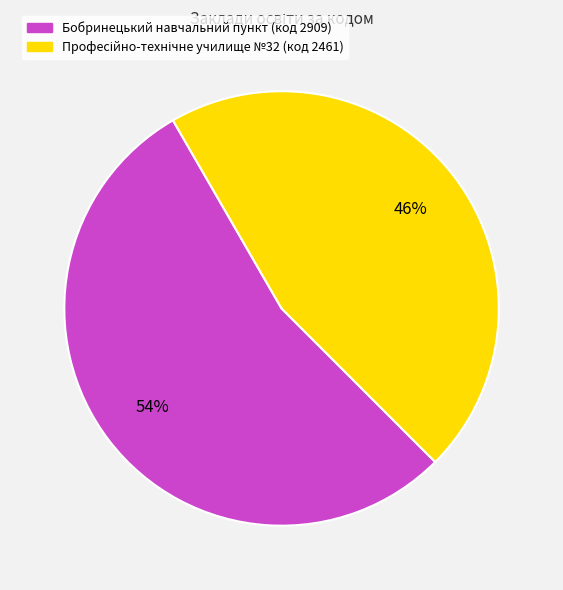

Count the number of slices in the pie.

2